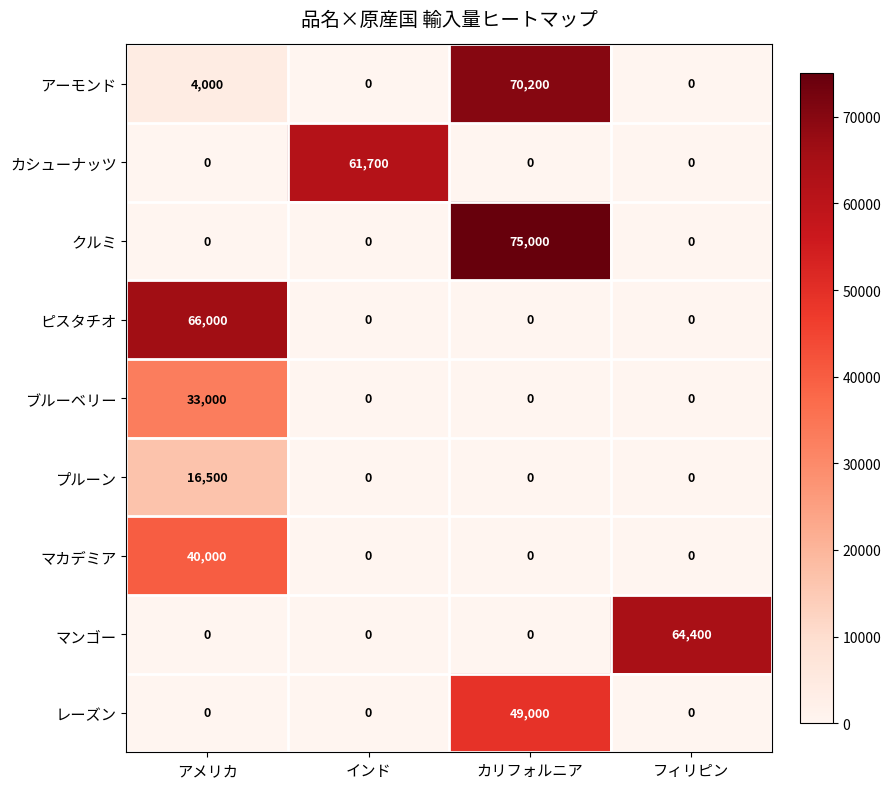

Is it true that プルーン equals 0 at カリフォルニア?

True